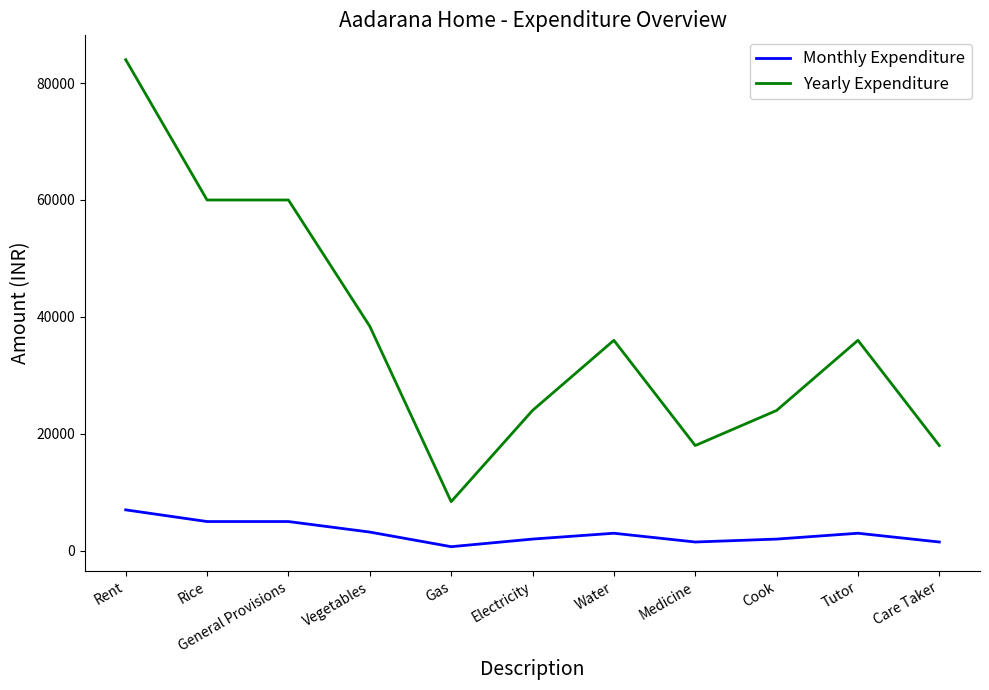

True or false: Yearly Expenditure and Monthly Expenditure cross at least once.

False